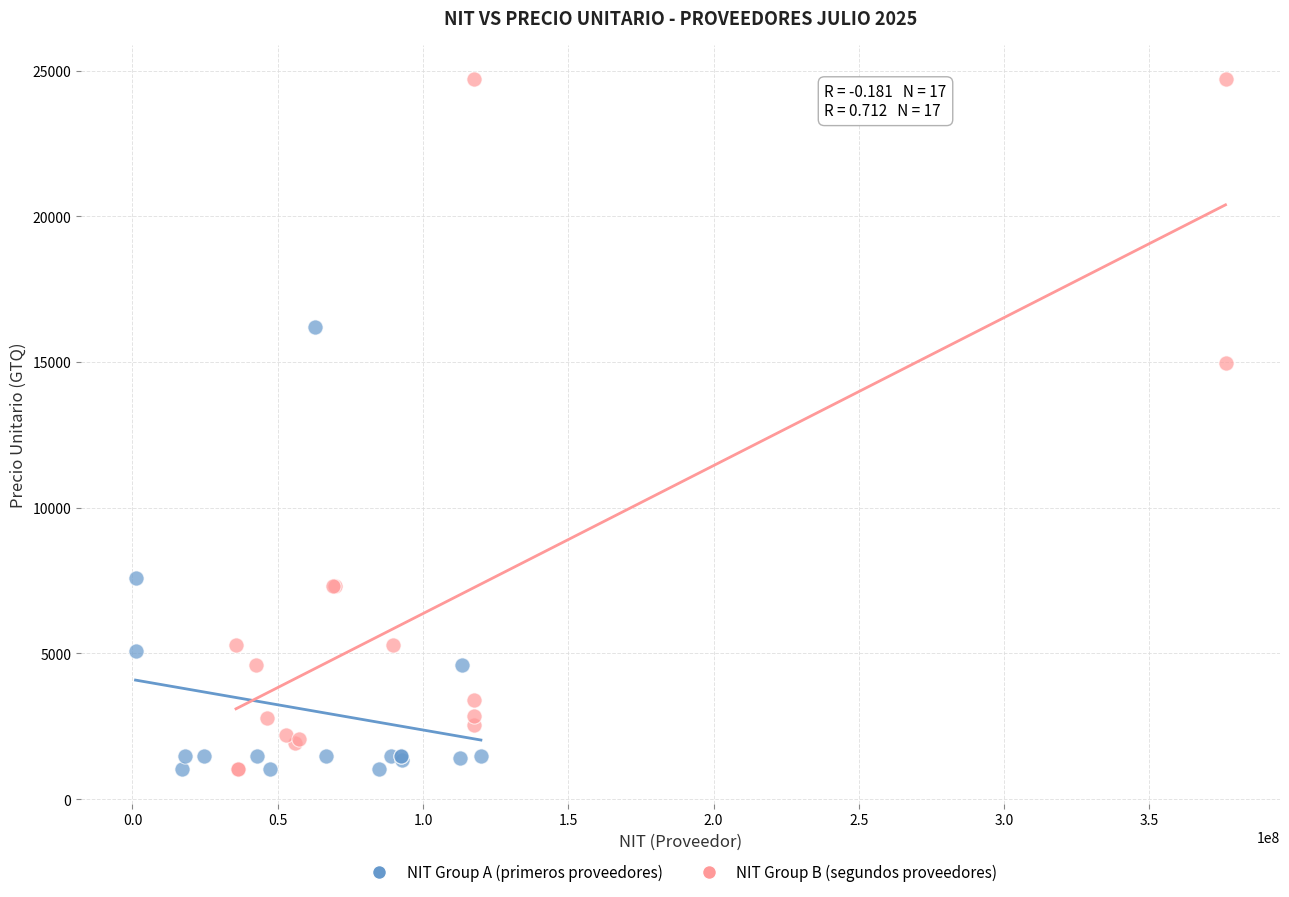

Which series contains the highest Y value?

NIT Group B (segundos proveedores)